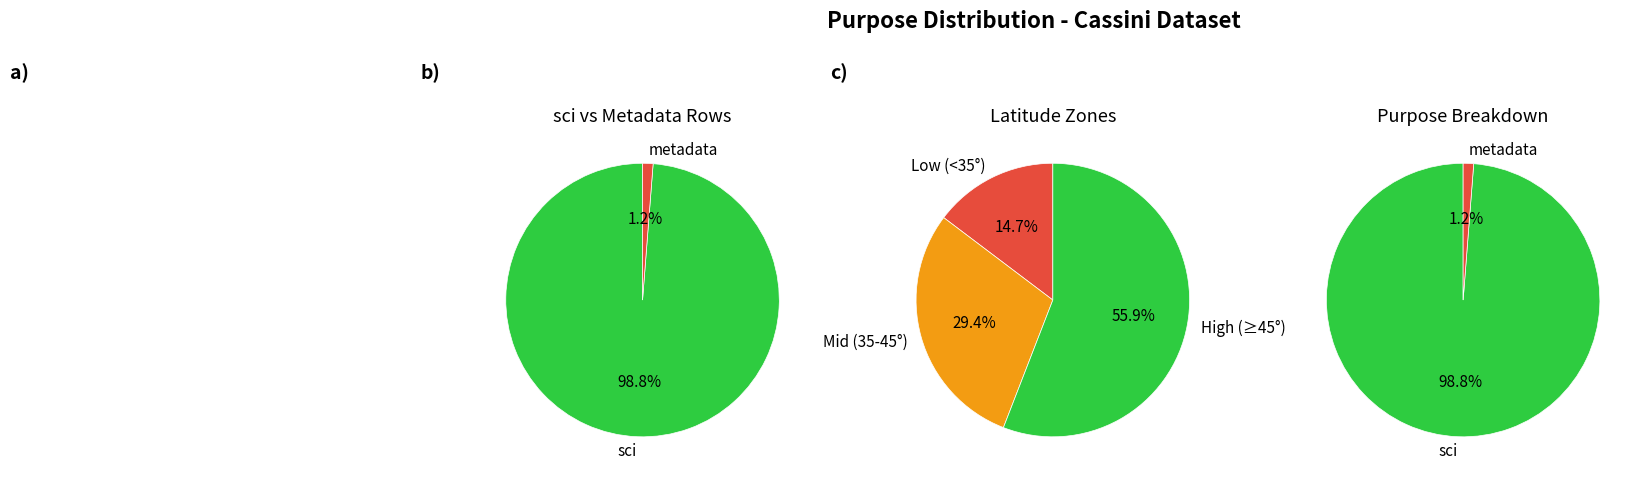

Count the number of slices in the pie.

7